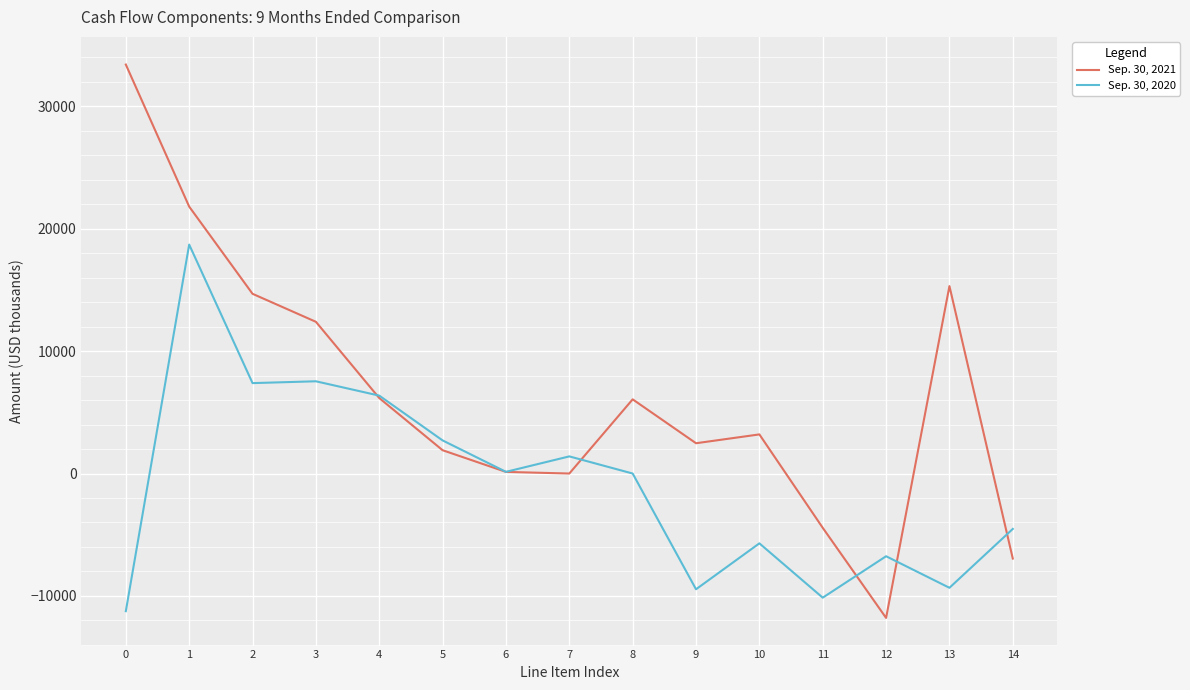

What is the total value across all series at 3?

19932